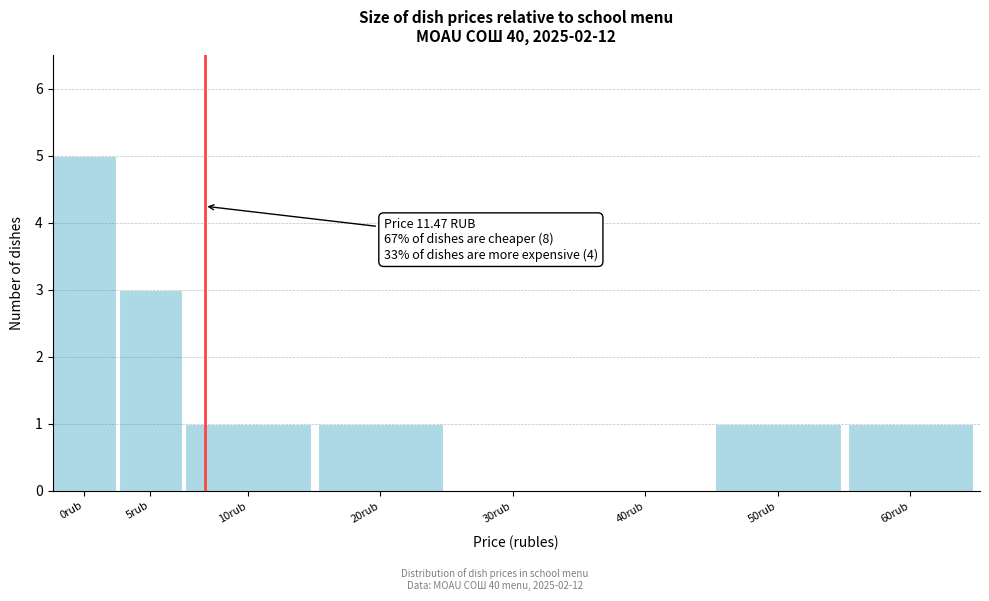

Reading left to right, extract all data points from this chart.

0rub=5	5rub=3	10rub=1	20rub=1	30rub=0	40rub=0	50rub=1	60rub=1